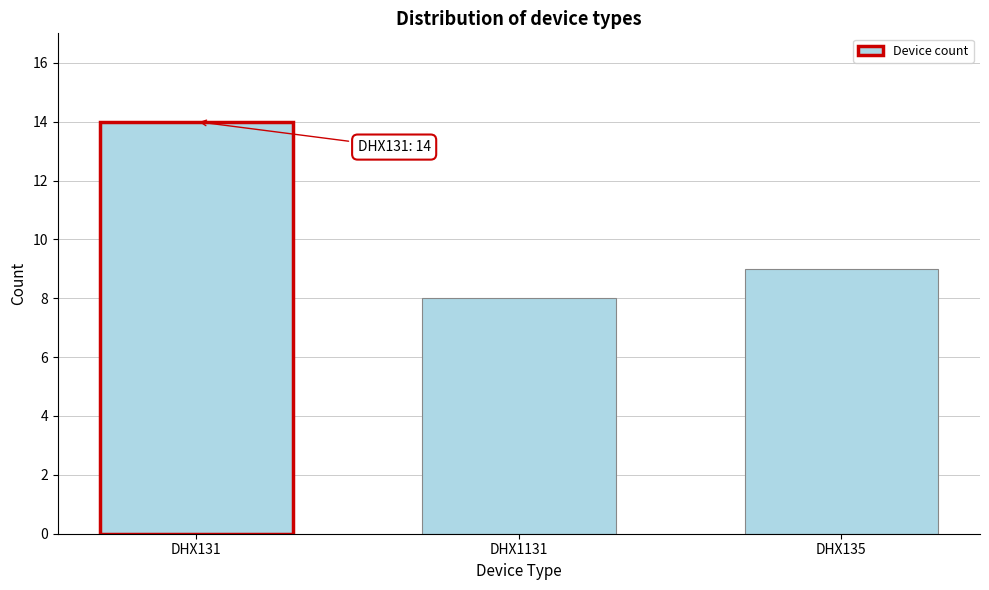

Reading left to right, what are all the values shown in this chart?

DHX131=14	DHX1131=8	DHX135=9